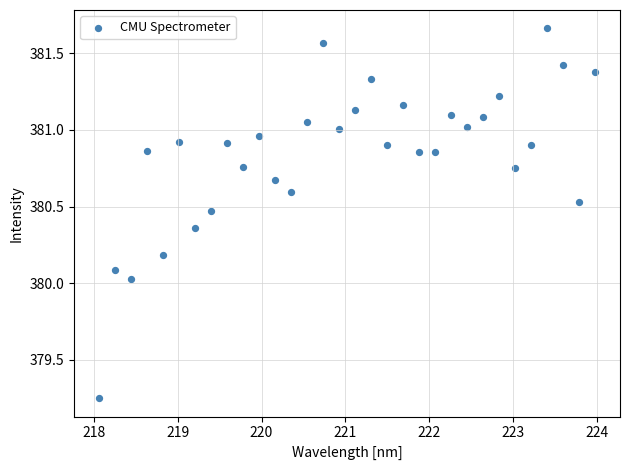

What is the range of Y values (max minus min)?

2.4